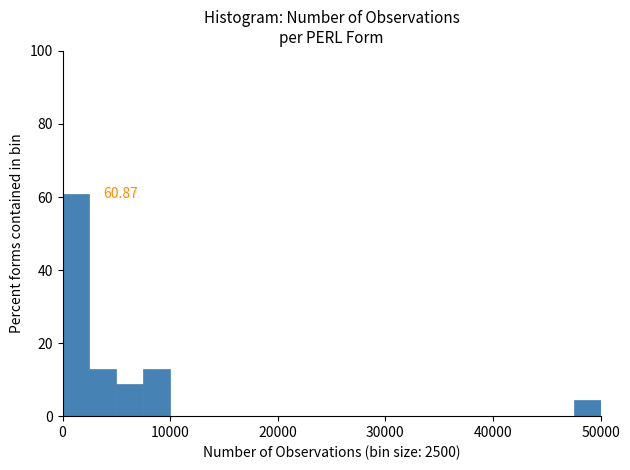

Around what value on the x-axis is the tallest bar? Give the approximate position of its centre, as read against the axis.

1000